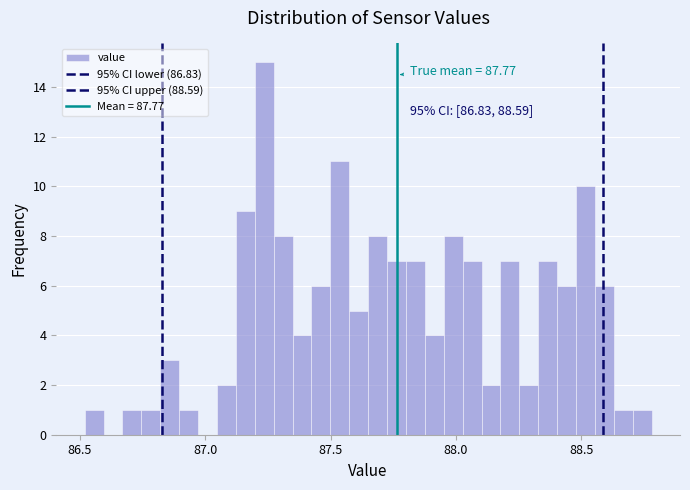

Read against the x-axis, roughly where is the centre of the tallest bar?

87.25